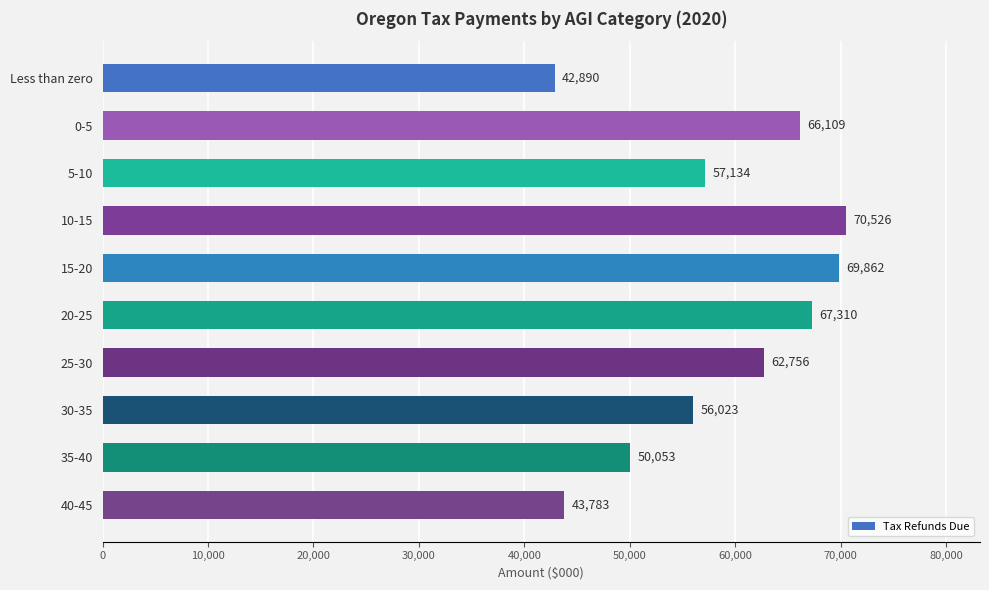

True or false: the data shows 69862.1 at 15-20.

True